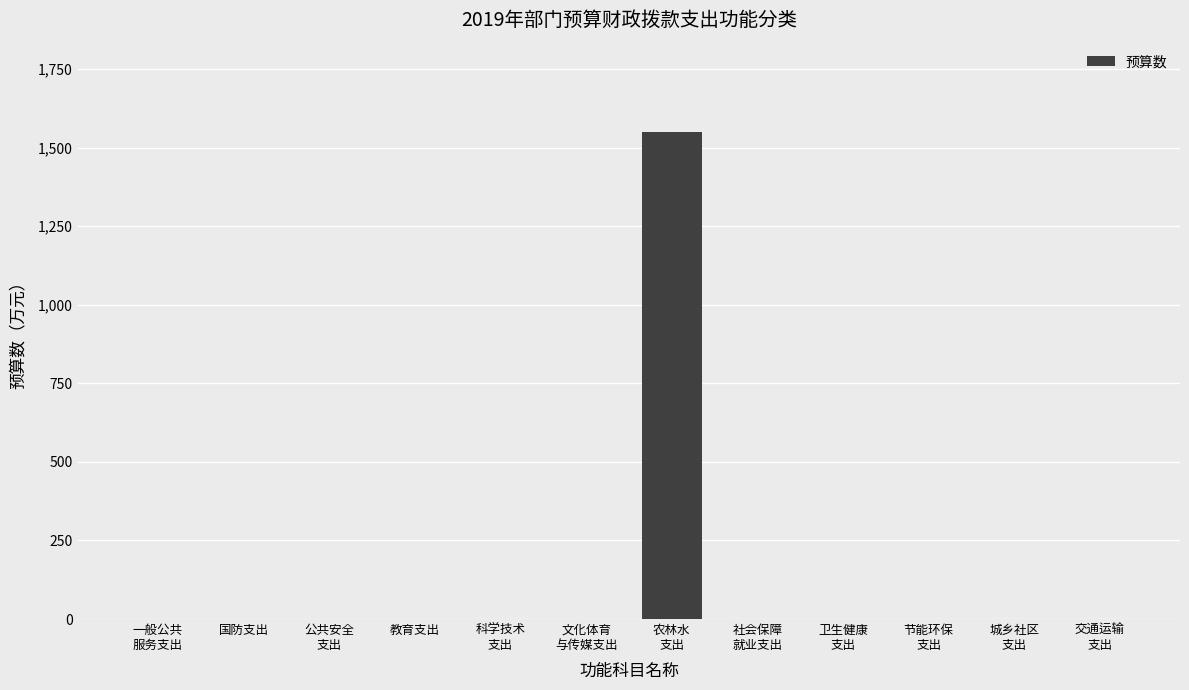

What is the maximum value shown in the chart?

1551.0